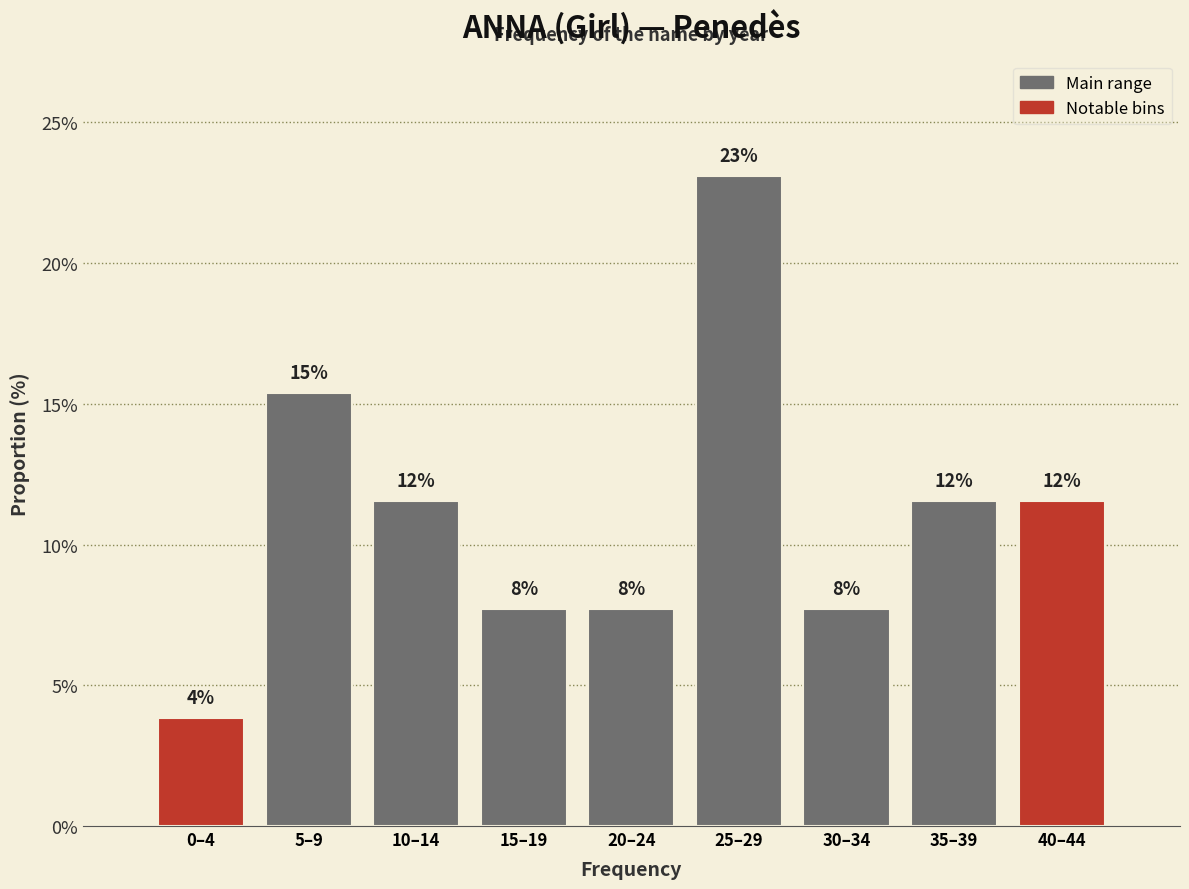

Does the chart contain any negative values?

No